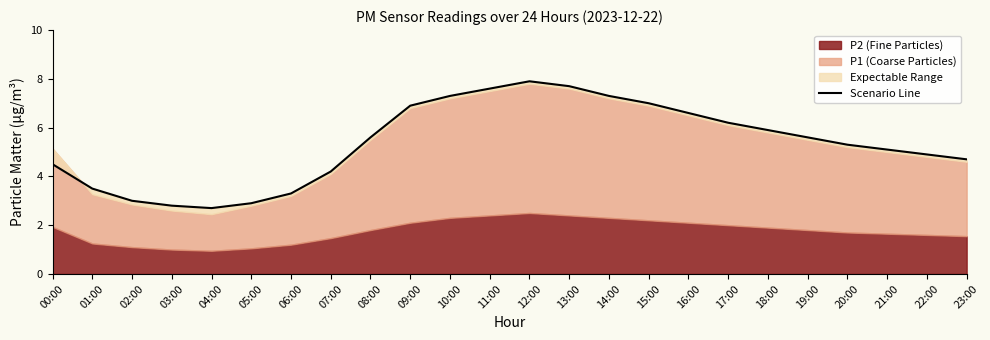

At which category does the data reach its first local valley?

04:00